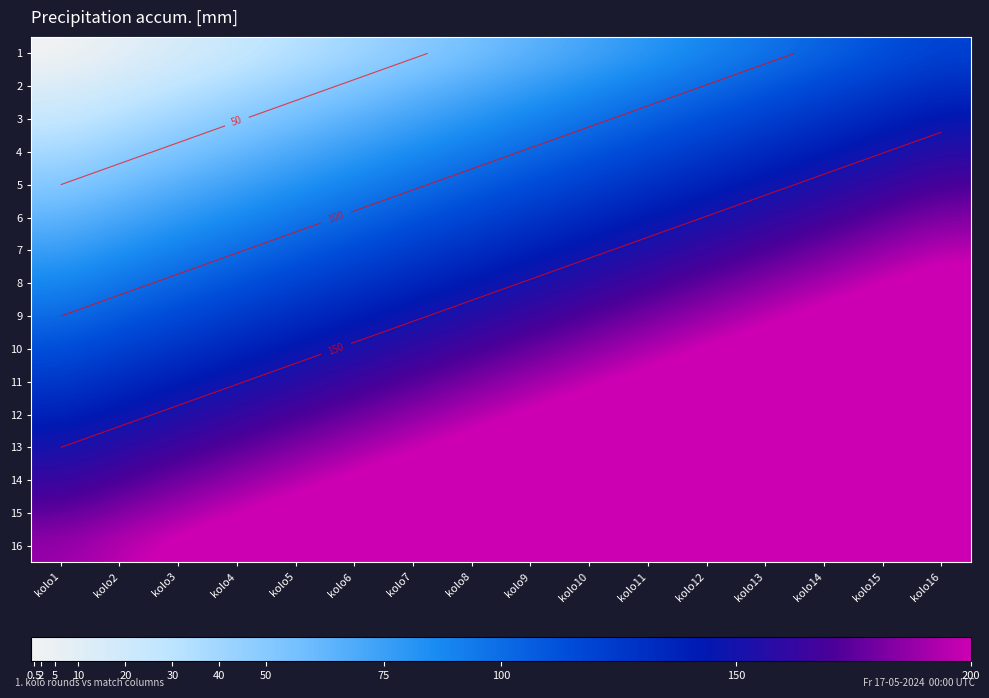

What is the difference between the second highest and second lowest values in the 13 series?

104.0